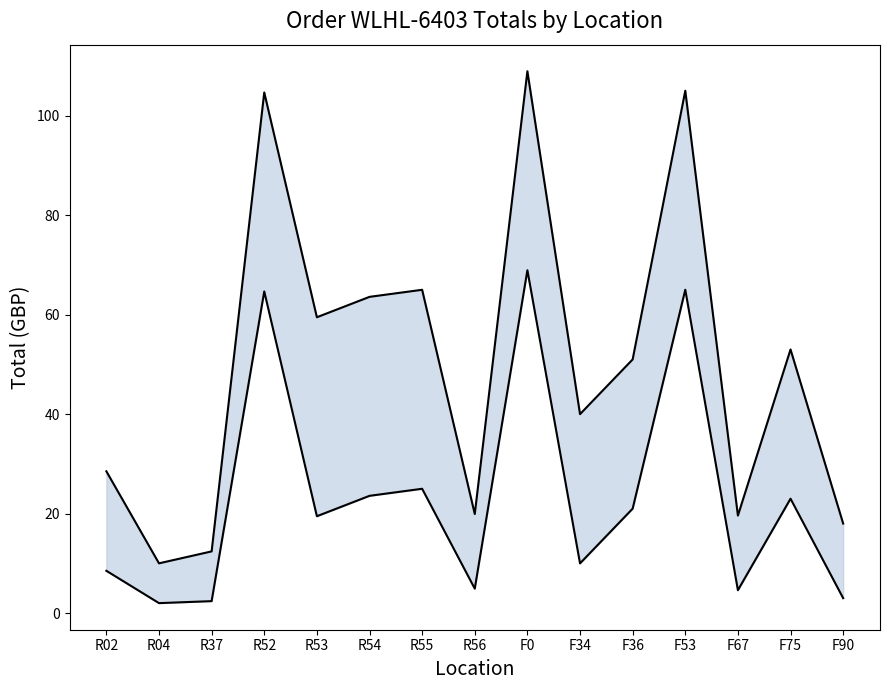

What is the approximate value of Lower at R56?

4.9